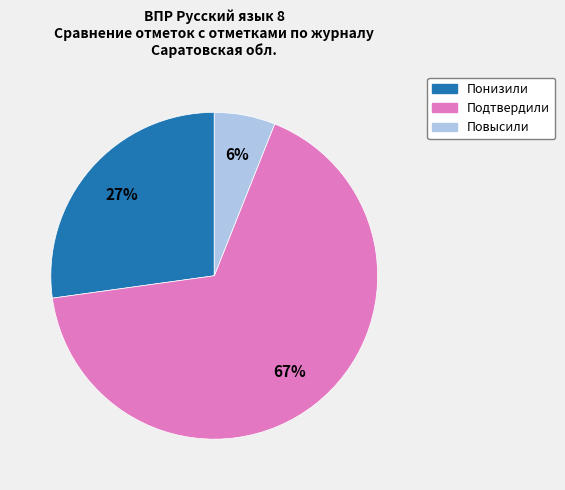

To the nearest percent, what is the difference between the Подтвердили and Понизили slice percentages?

40%